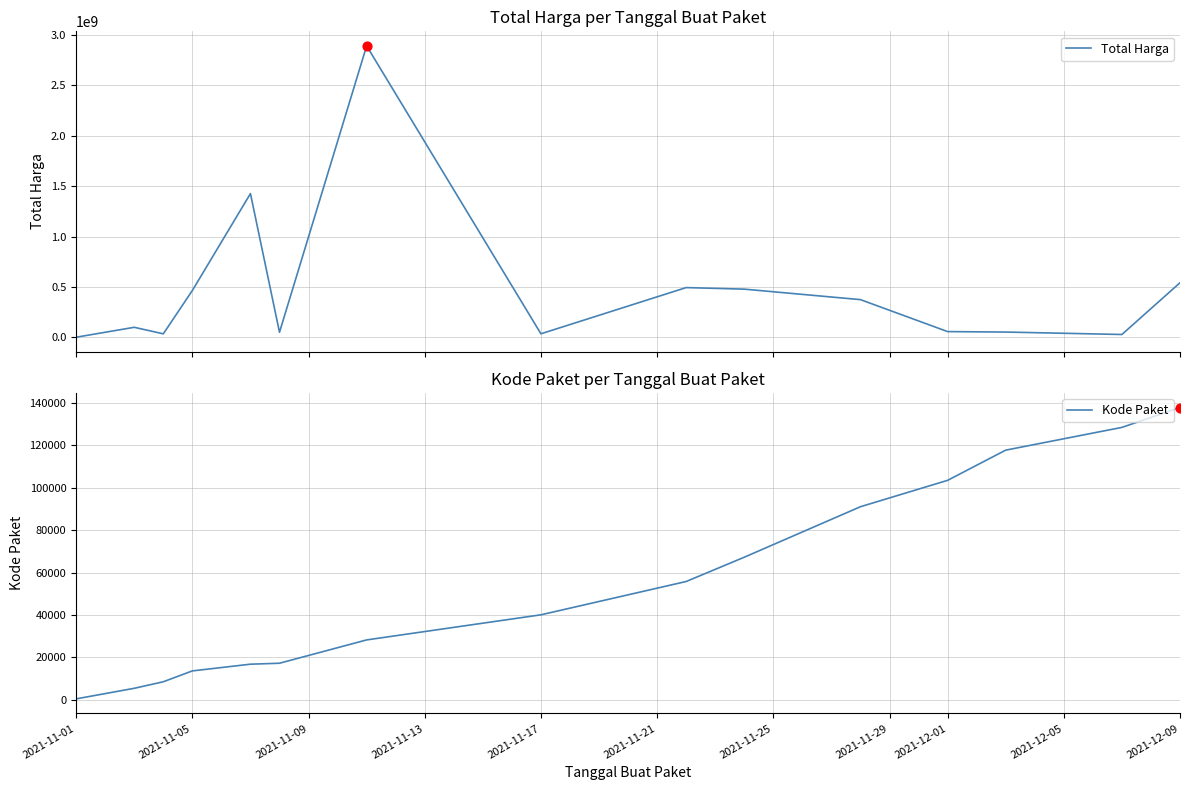

At which label does Kode Paket reach its peak?

2021-12-09